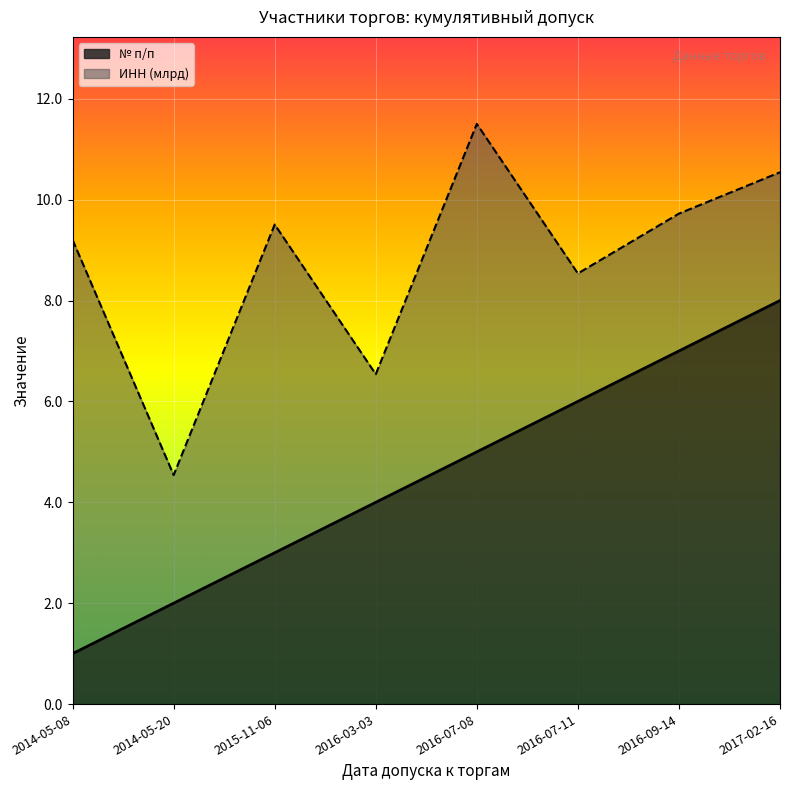

True or false: there are more than 2 points higher than both neighbors.

False